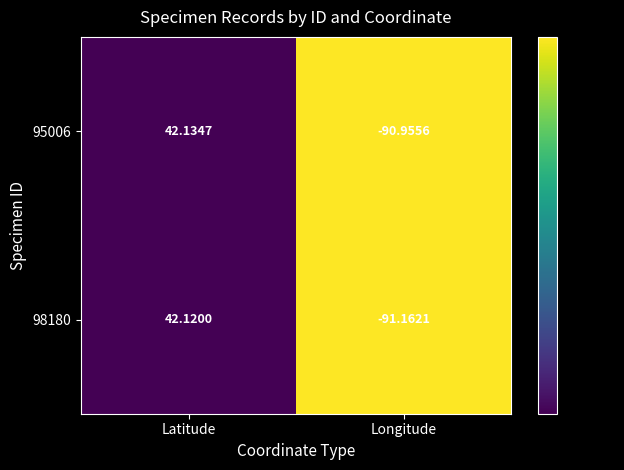

At Latitude, list the series in order from smallest to largest.

98180, 95006